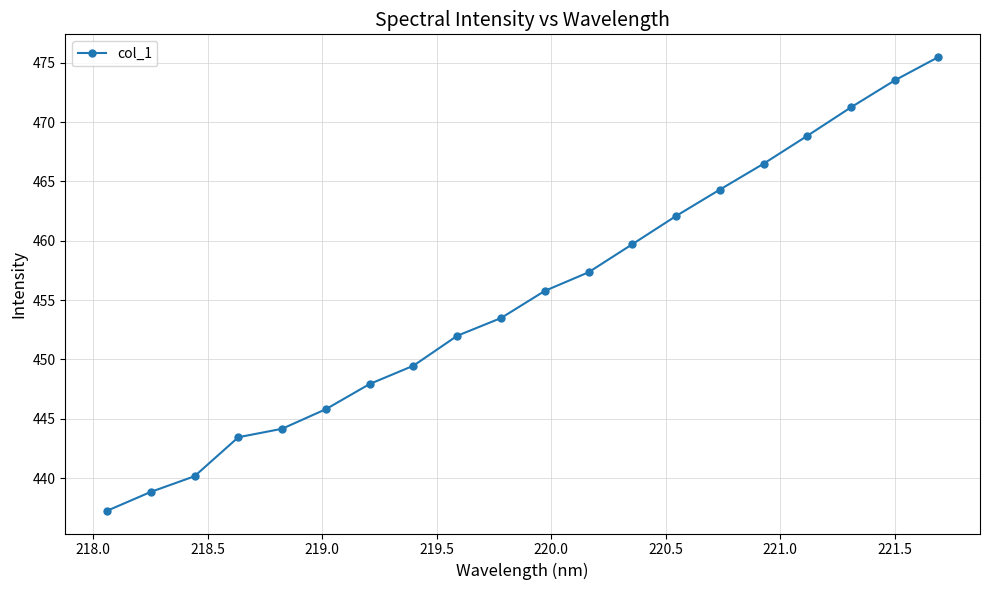

What is the maximum value shown in the chart?

475.5